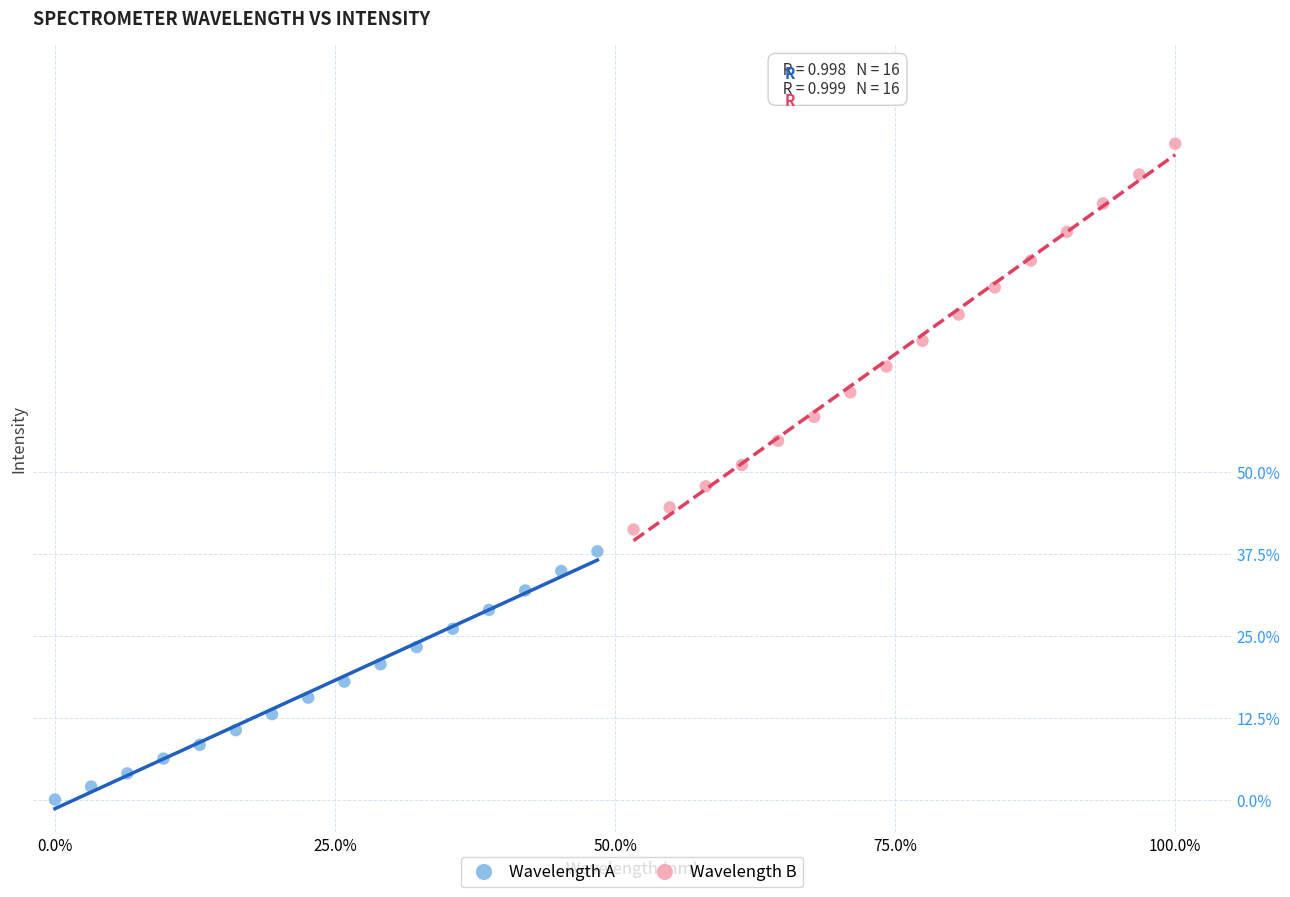

Which series contains the lowest Y value?

Wavelength A